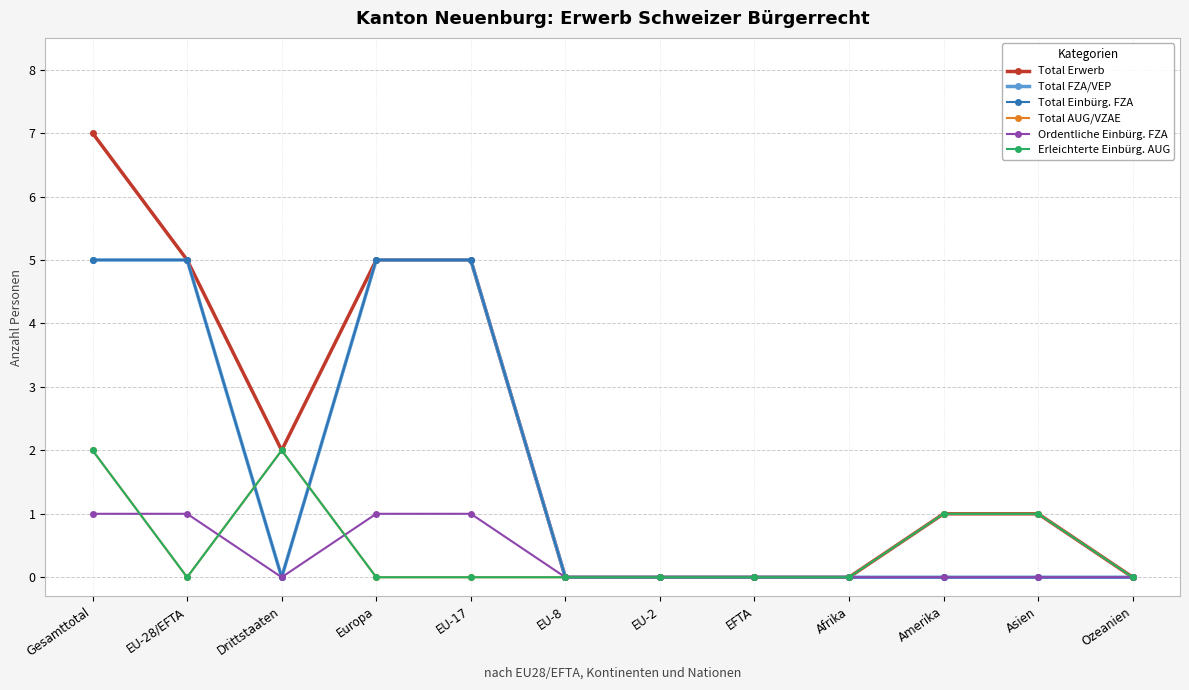

What is the difference between the maximum and second lowest values in the Total Erwerb series?

7